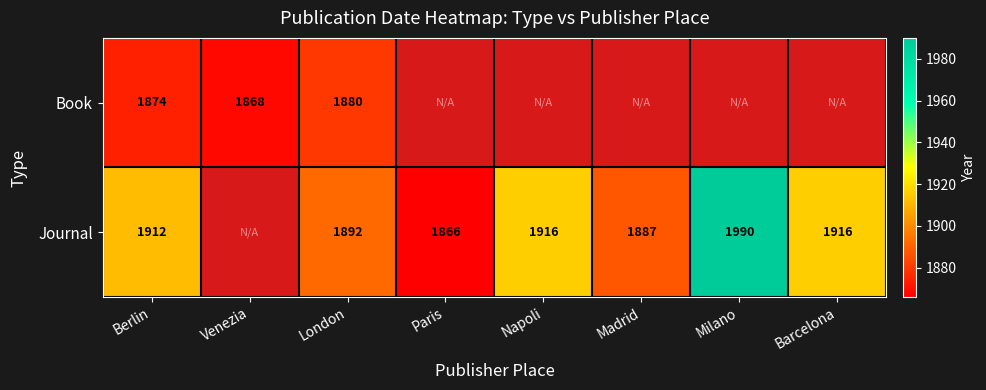

Count the number of data series in this chart.

2